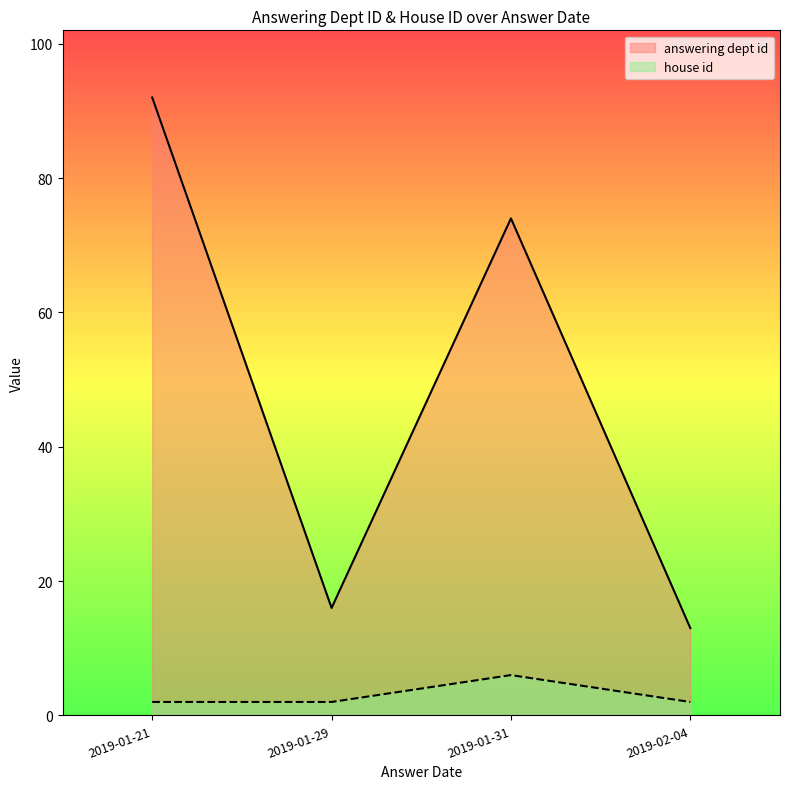

Reading left to right, what are all the values shown in this chart?

answering dept id: 2019-01-21=92	2019-01-29=16	2019-01-31=74	2019-02-04=13
house id: 2019-01-21=2	2019-01-29=2	2019-01-31=6	2019-02-04=2